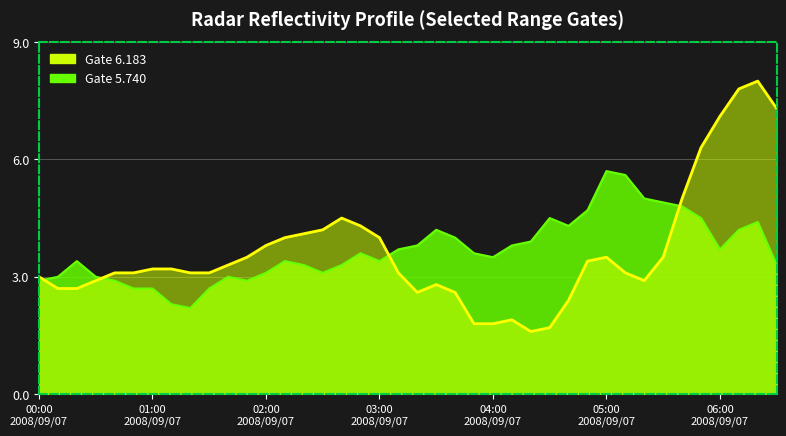

The 6.183 series shows 4.0 at 03:00 2008/09/07. True or false?

True